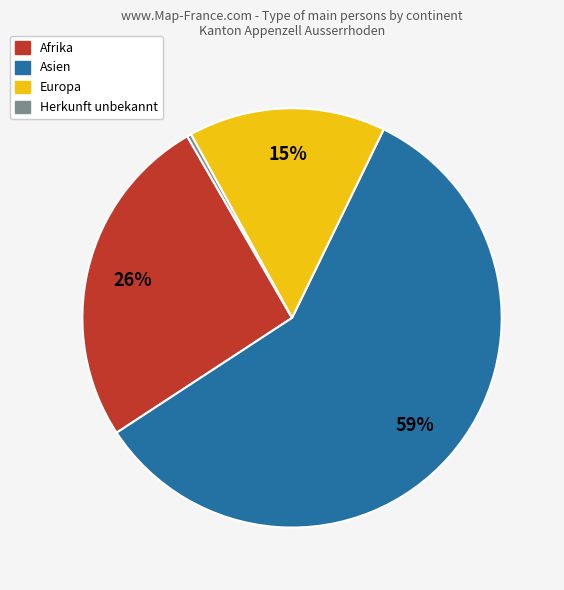

To the nearest percent, what is the average slice percentage?

25%